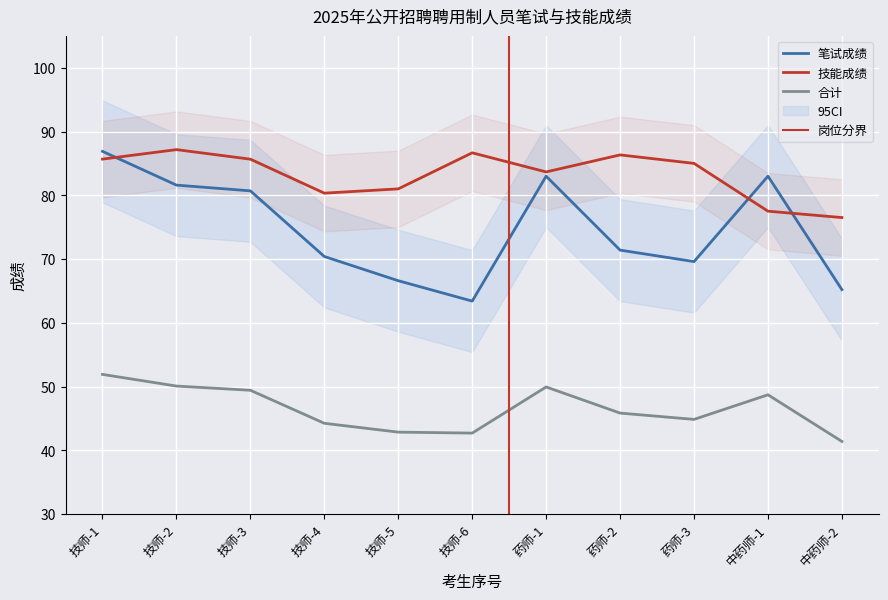

In 技能成绩, how many points are lower than both neighbors (excluding endpoints)?

2